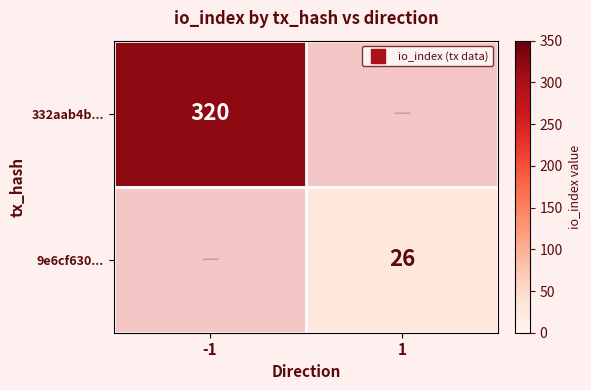

At which category does the chart reach its minimum across all series?

1